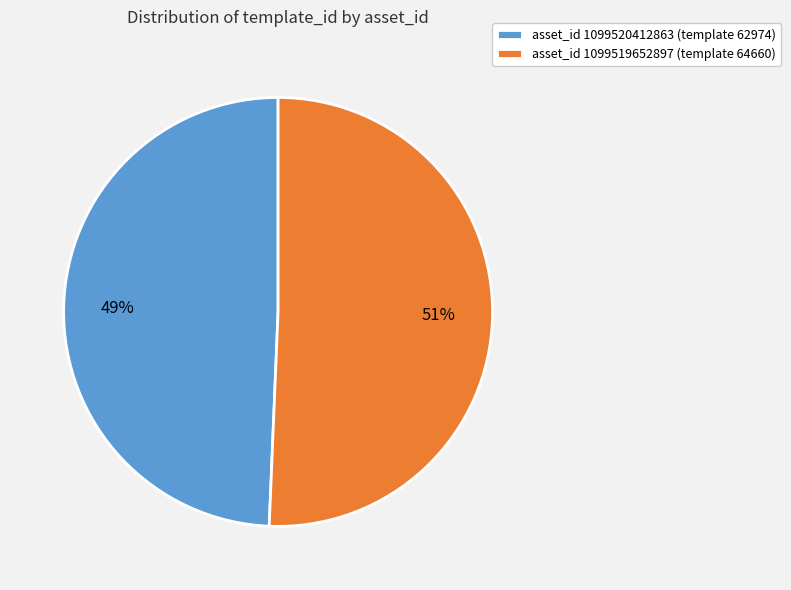

Count the number of slices in the pie.

2